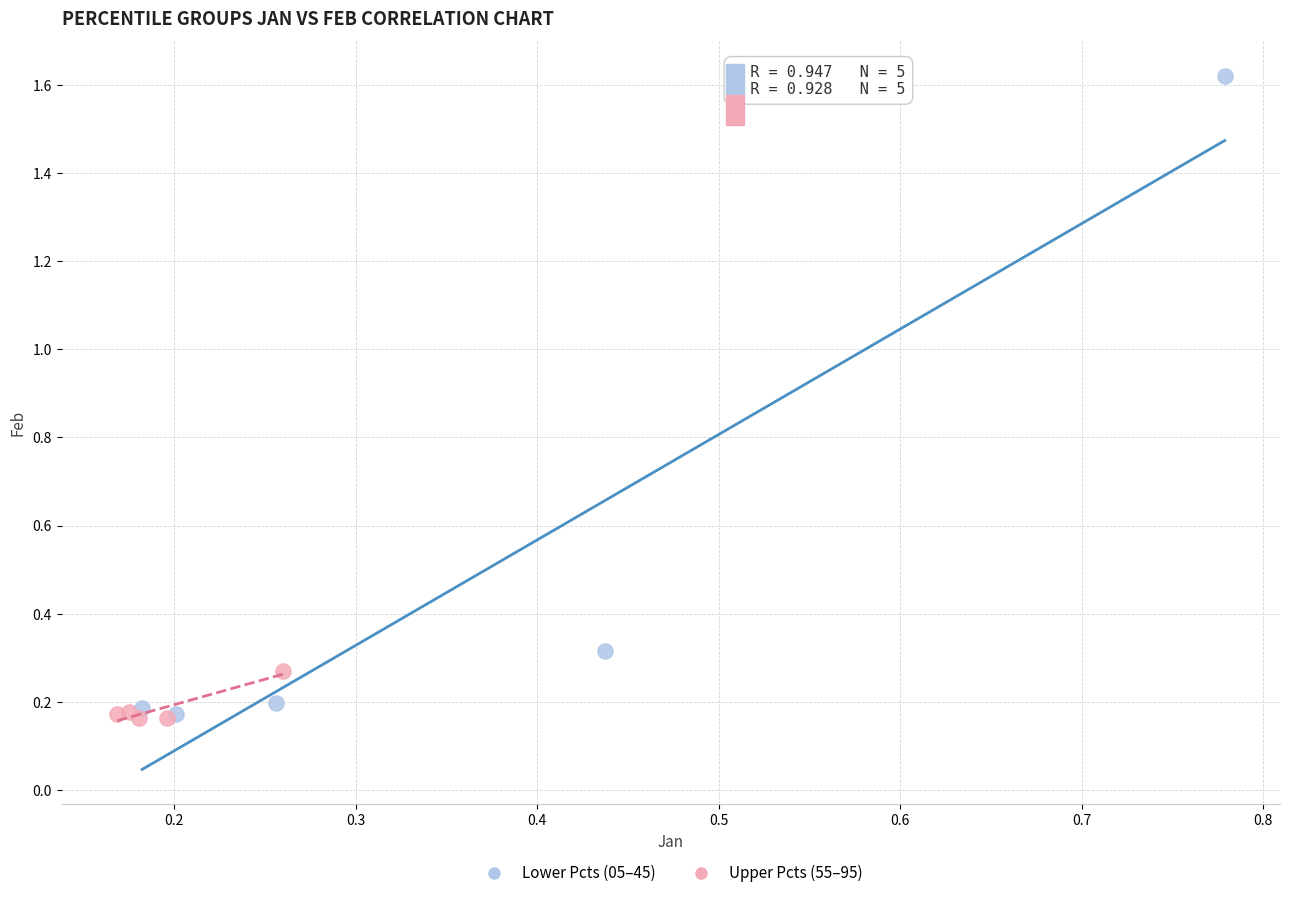

Which series has the largest Y range (max minus min)?

Lower Pcts (05–45)